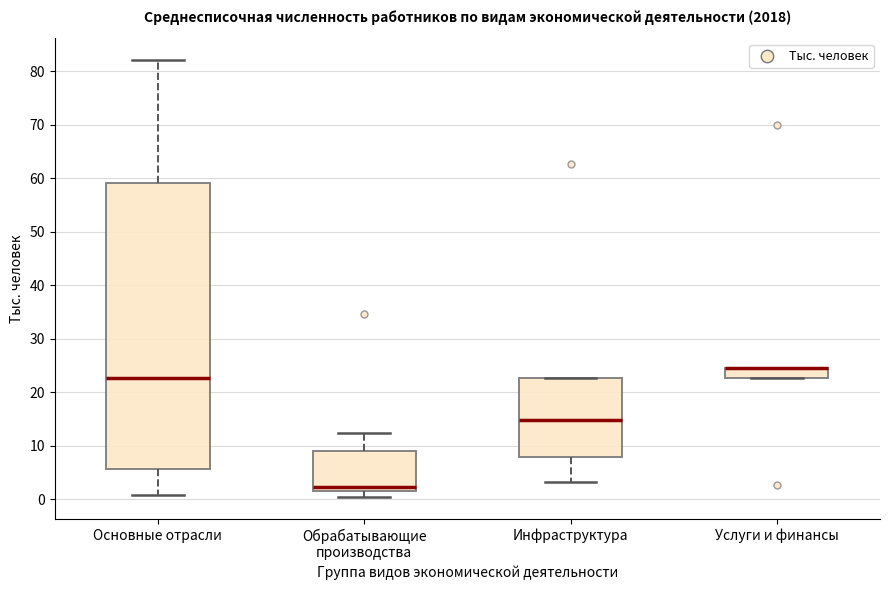

Reading left to right, read every box against the y-axis: the position of its median line, the range the box covers, and the ends of its whiskers. The values are not printed on the chart, so give them approximately, as read against the axis.

Основные отрасли: median 23, box 6 to 59, whiskers 1 to 82
Обрабатывающие производства: median 2, box 1 to 9, whiskers 0 to 12
Инфраструктура: median 15, box 8 to 23, whiskers 3 to 23
Услуги и финансы: median 25 (drawn on the box's upper edge), box 23 to 25, whiskers 23 to 25